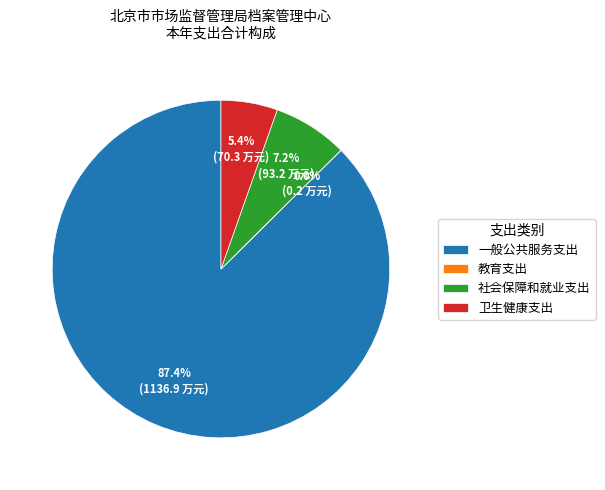

To the nearest percent, what is the average slice percentage?

25%